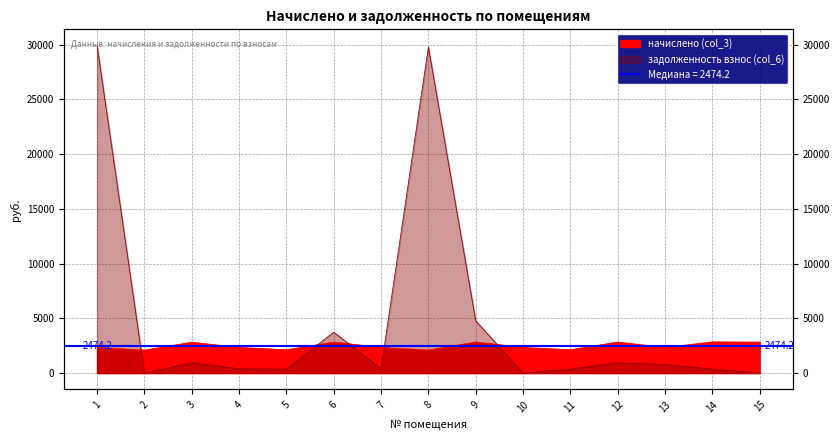

How many values in задолженность взнос (col_6) are above zero?

13